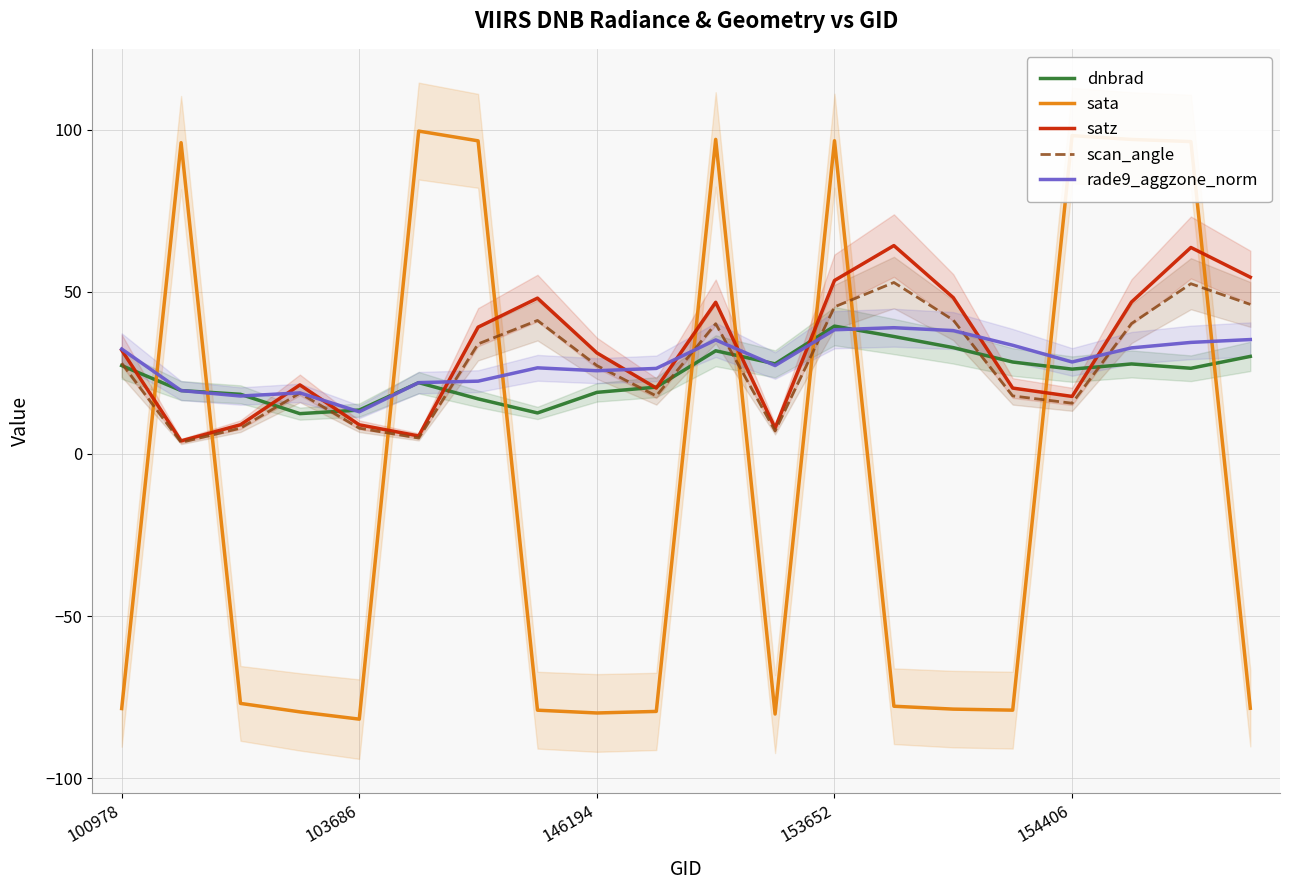

Which category has the highest value across all series?

5